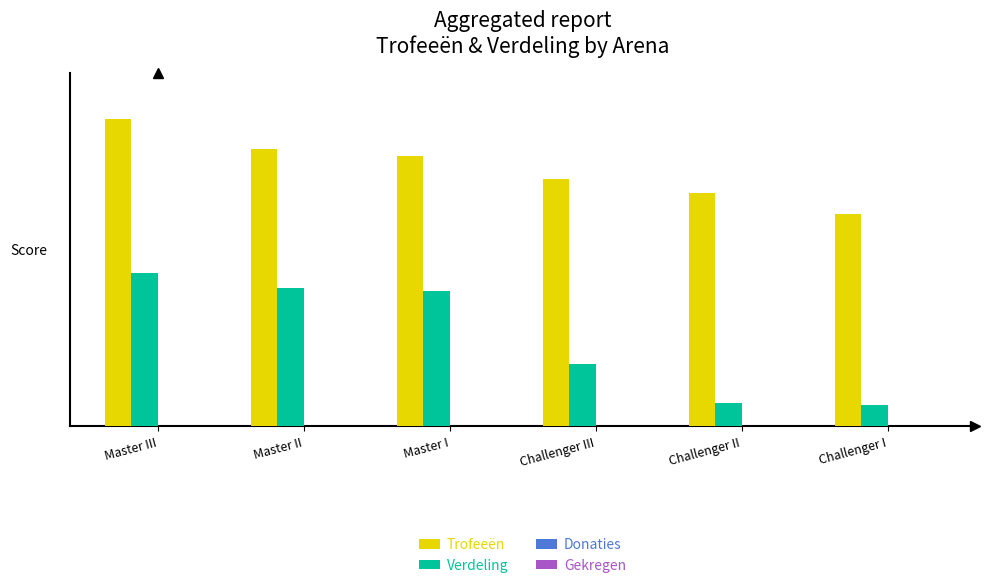

Which category has the lowest value in the Verdeling series?

Challenger I